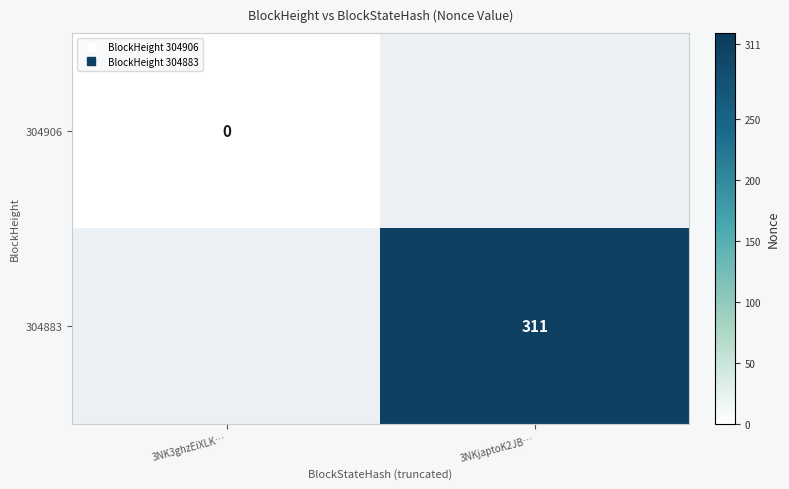

Count the number of categories in the chart.

2